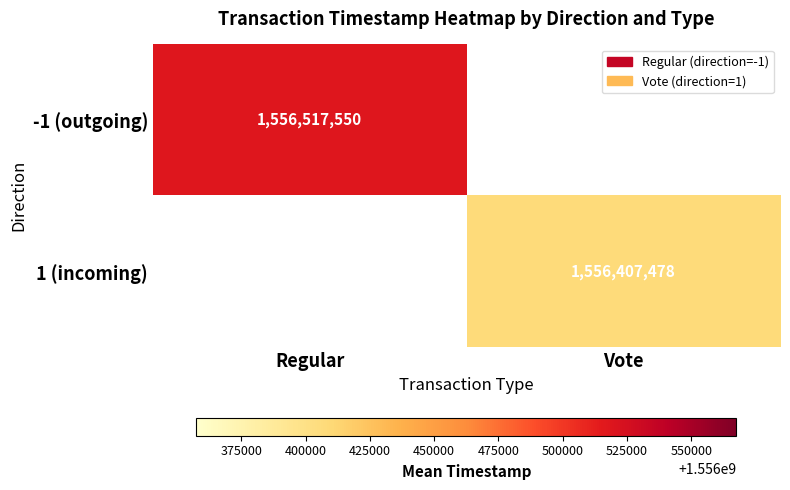

The value of -1 (outgoing) at Regular is 1556517550.0. True or false?

True